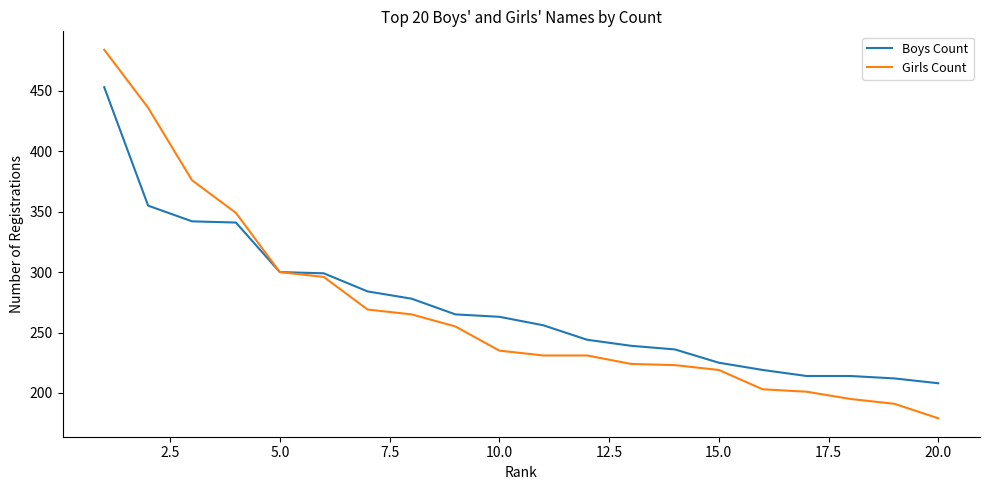

What is the smallest value displayed?

179